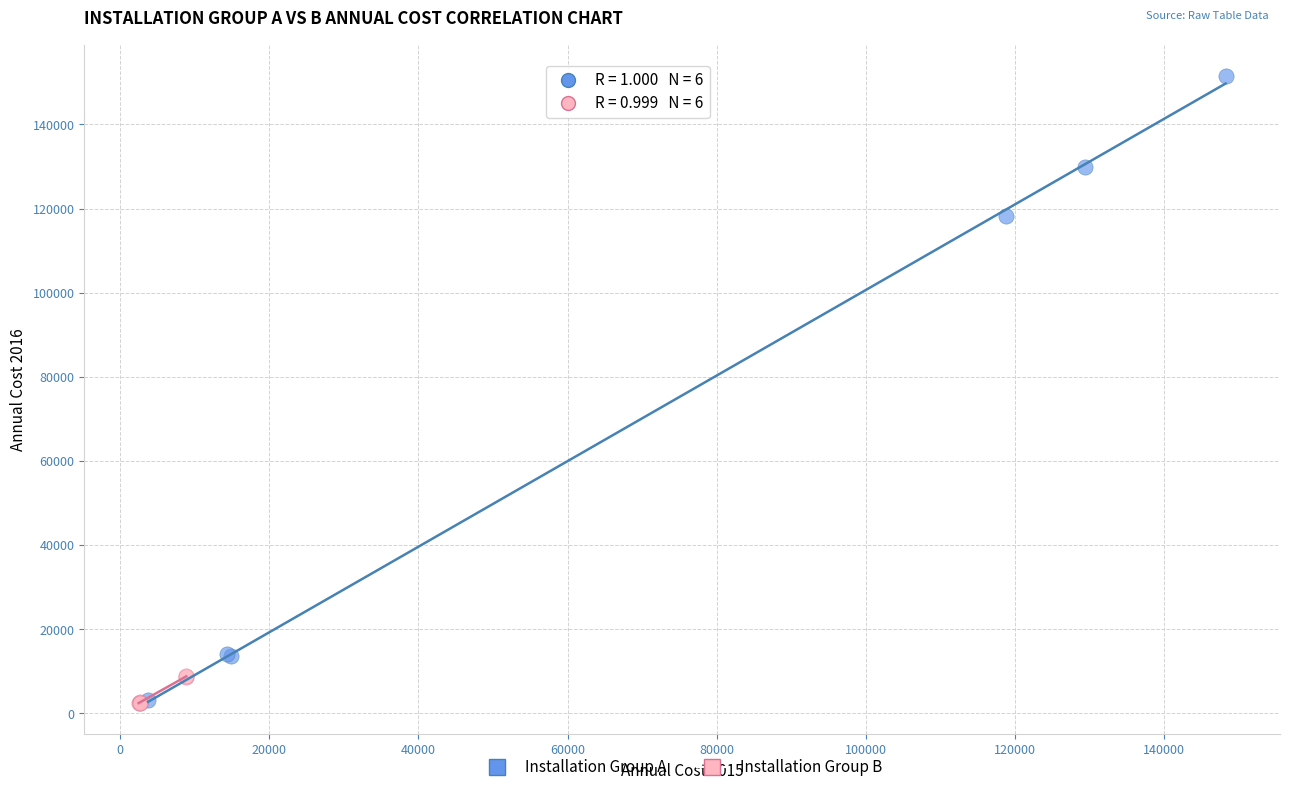

Which series contains the highest Y value?

Installation Group A